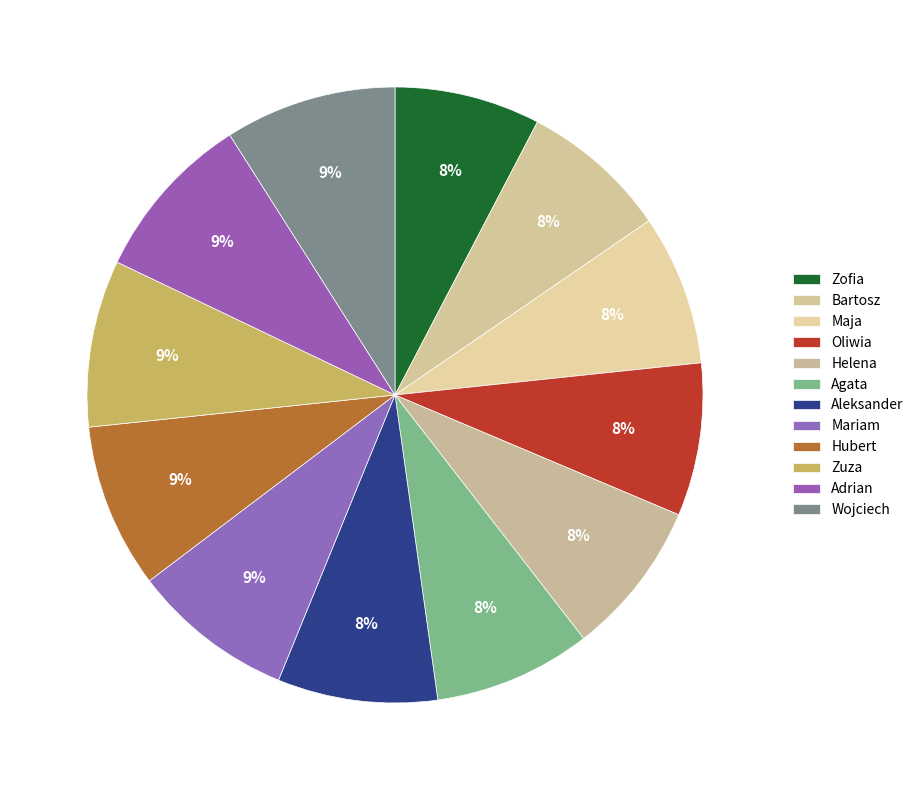

How many segments does this pie chart have?

12